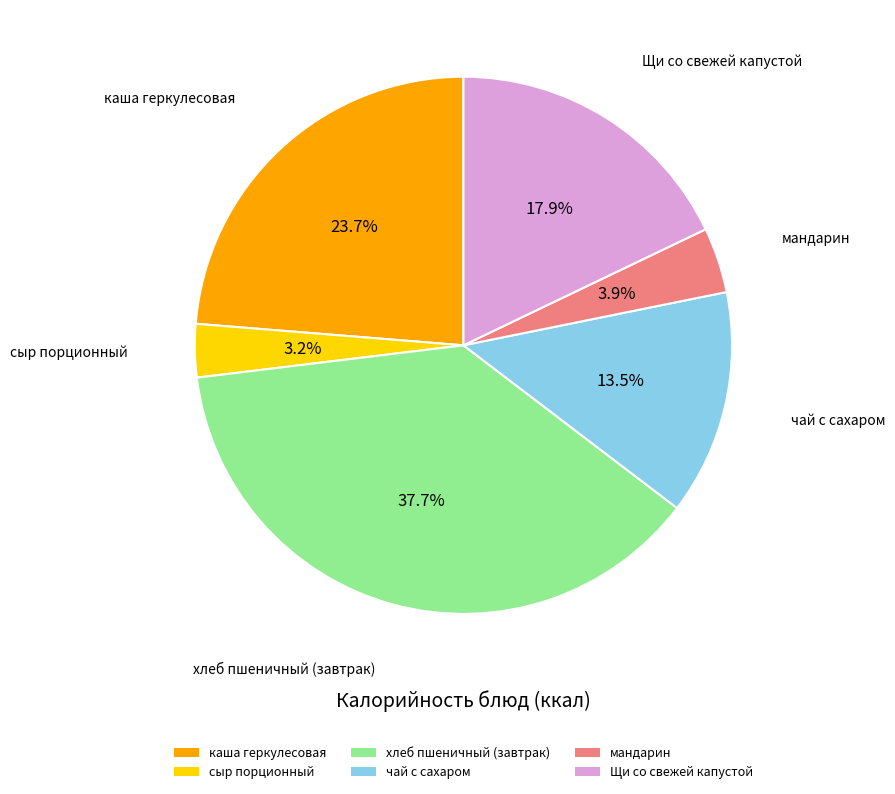

Does Щи со свежей капустой represent more than half of the total?

No